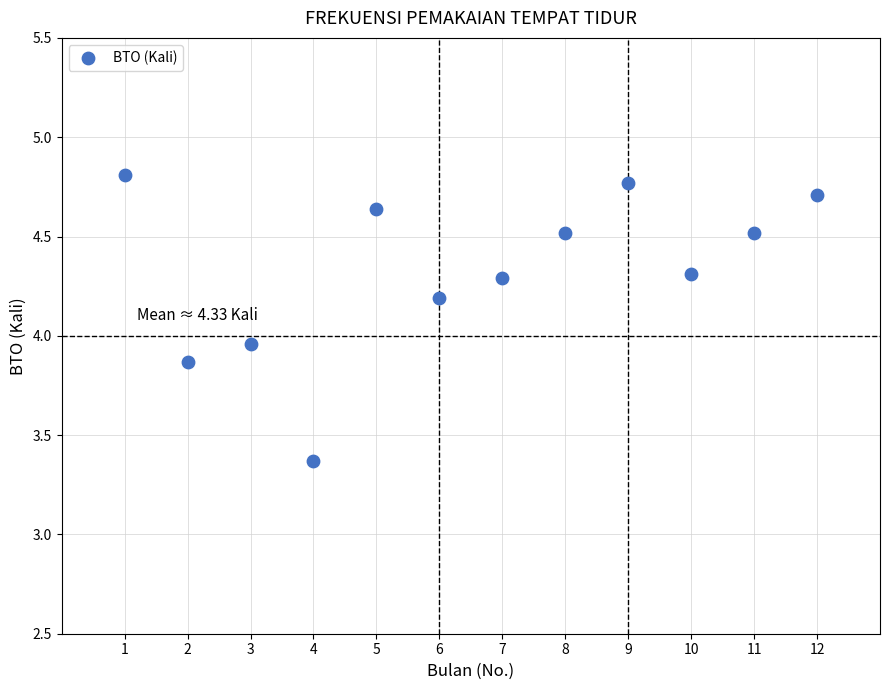

What is the average Y value?

4.3